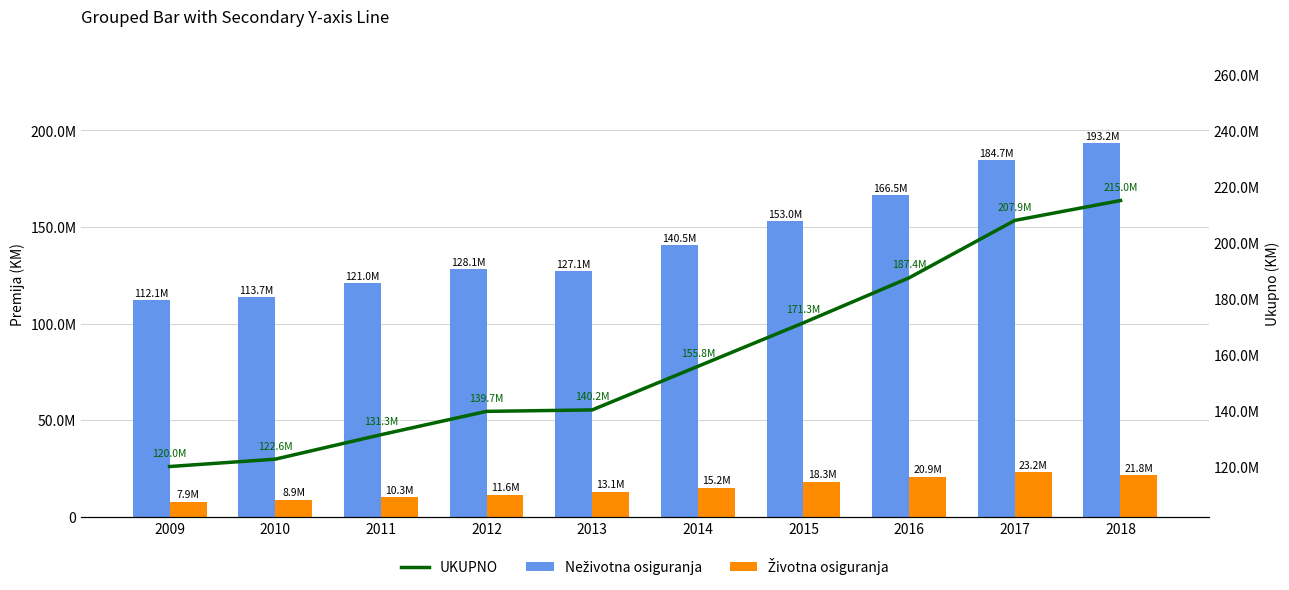

At 2011, list the series in order from smallest to largest.

Životna osiguranja, Neživotna osiguranja, UKUPNO